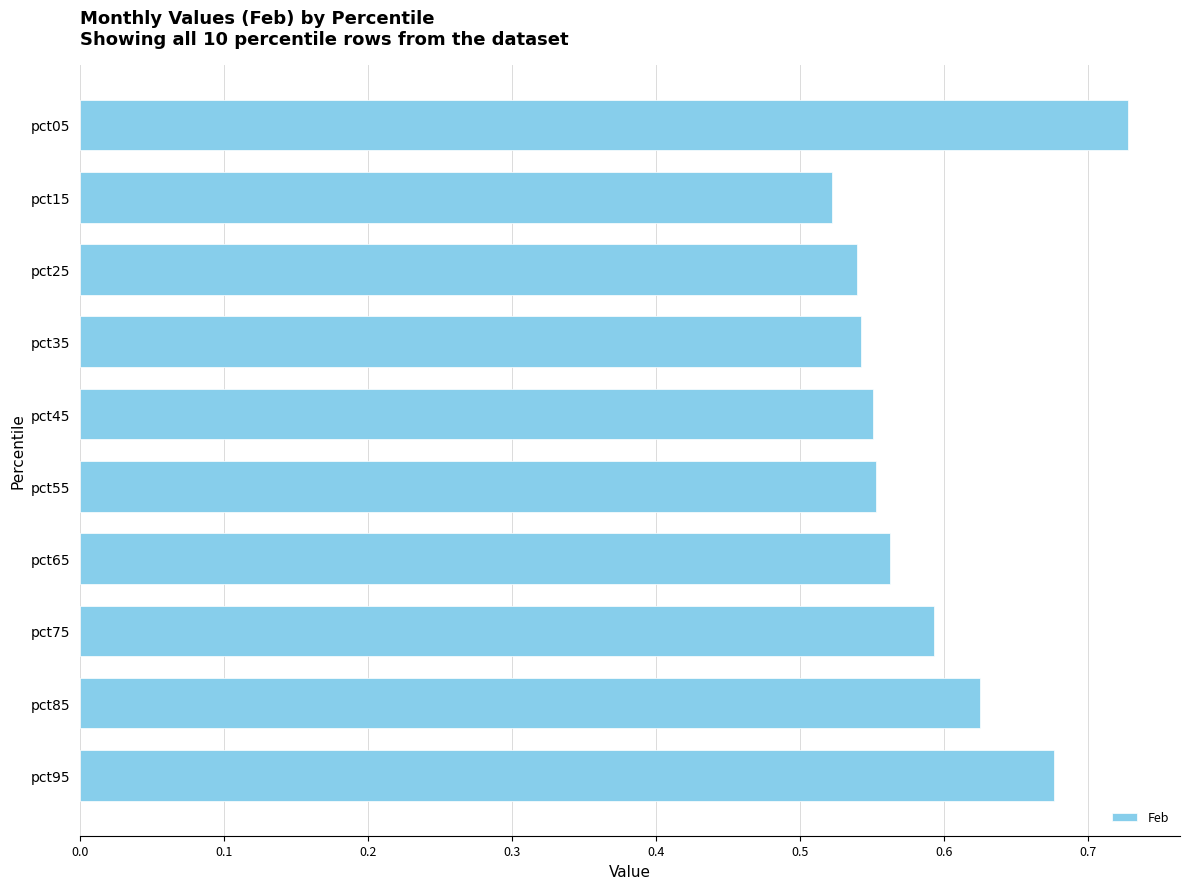

What is the sum of all values?

5.9